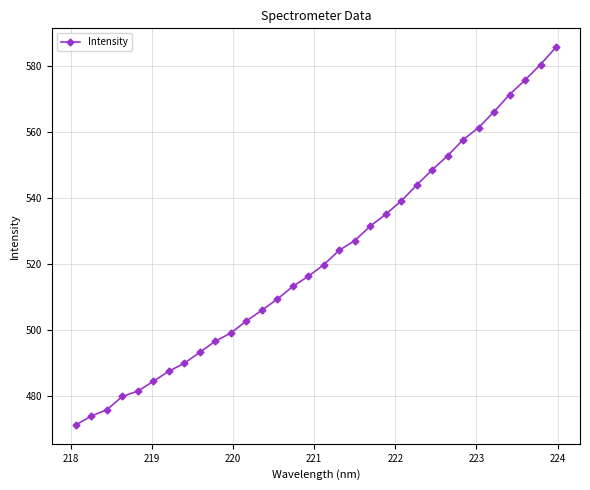

What is the smallest value displayed?

471.3